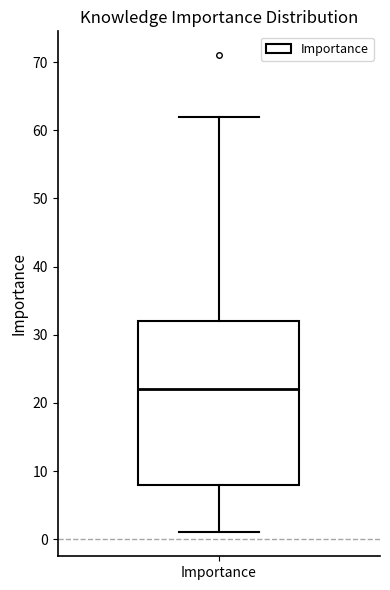

Read this box plot against the y-axis: the position of the median line, the range covered by the box, and the ends of both whiskers. The values are not printed on the chart, so give them approximately, as read against the axis.

median 22, box 8 to 32, whiskers 1 to 62